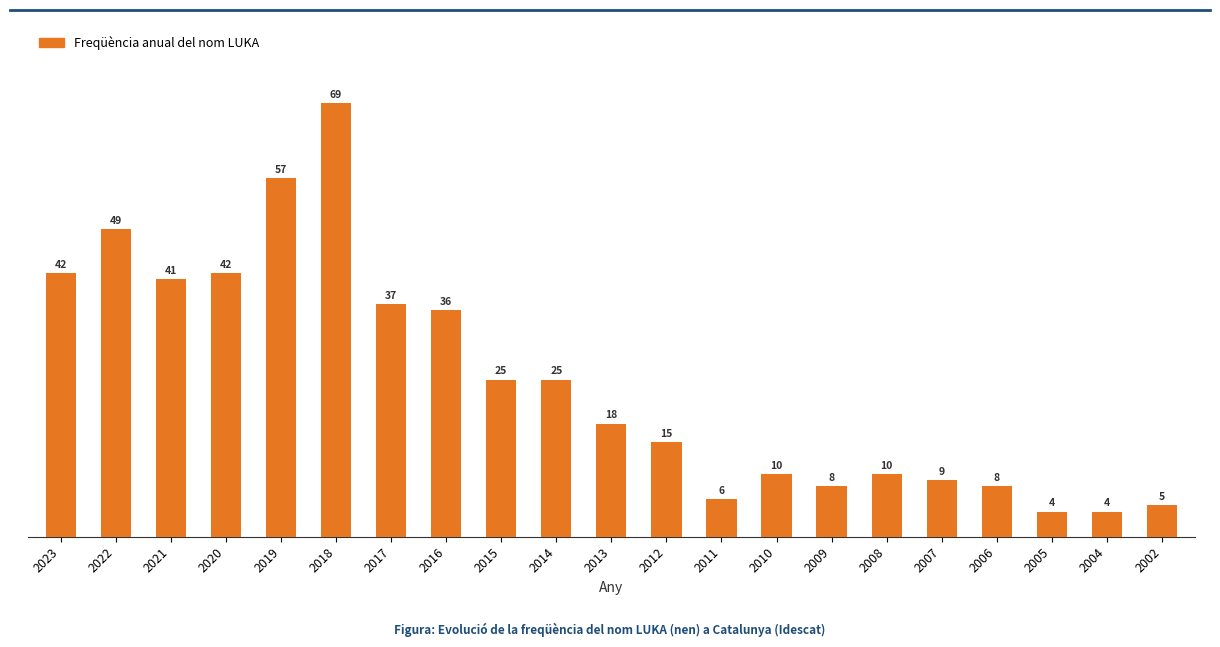

Reading right to left, extract all data points from this chart.

2002=5	2004=4	2005=4	2006=8	2007=9	2008=10	2009=8	2010=10	2011=6	2012=15	2013=18	2014=25	2015=25	2016=36	2017=37	2018=69	2019=57	2020=42	2021=41	2022=49	2023=42